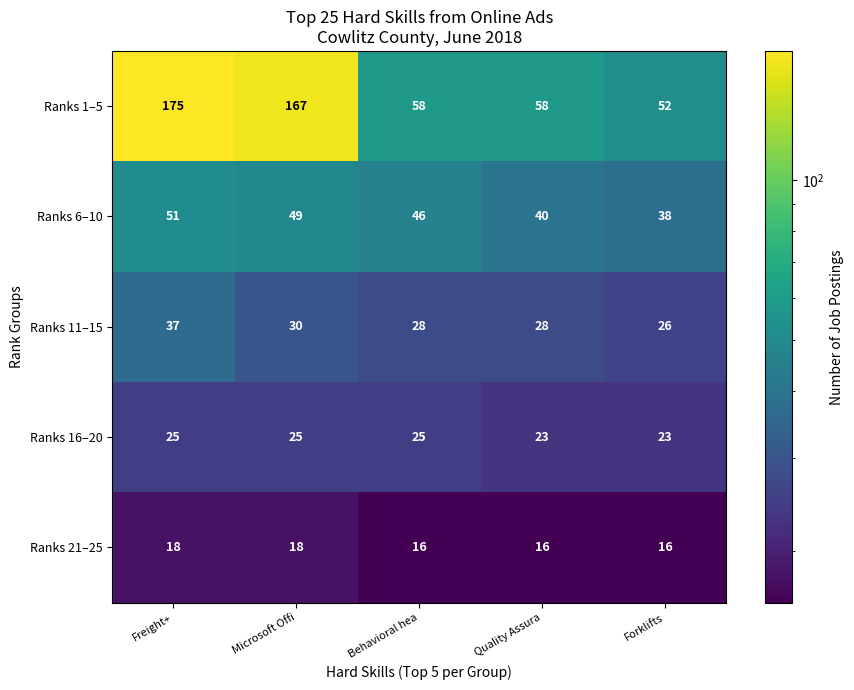

Where does the Ranks 6–10 series first go above 46?

Freight+